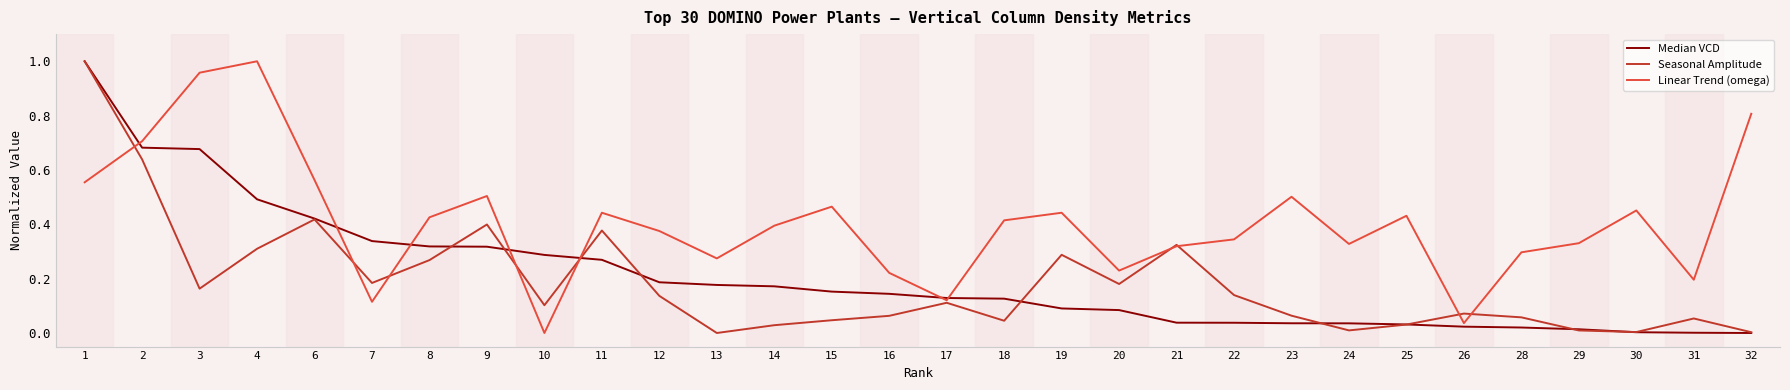

How many lines are shown in the chart?

3